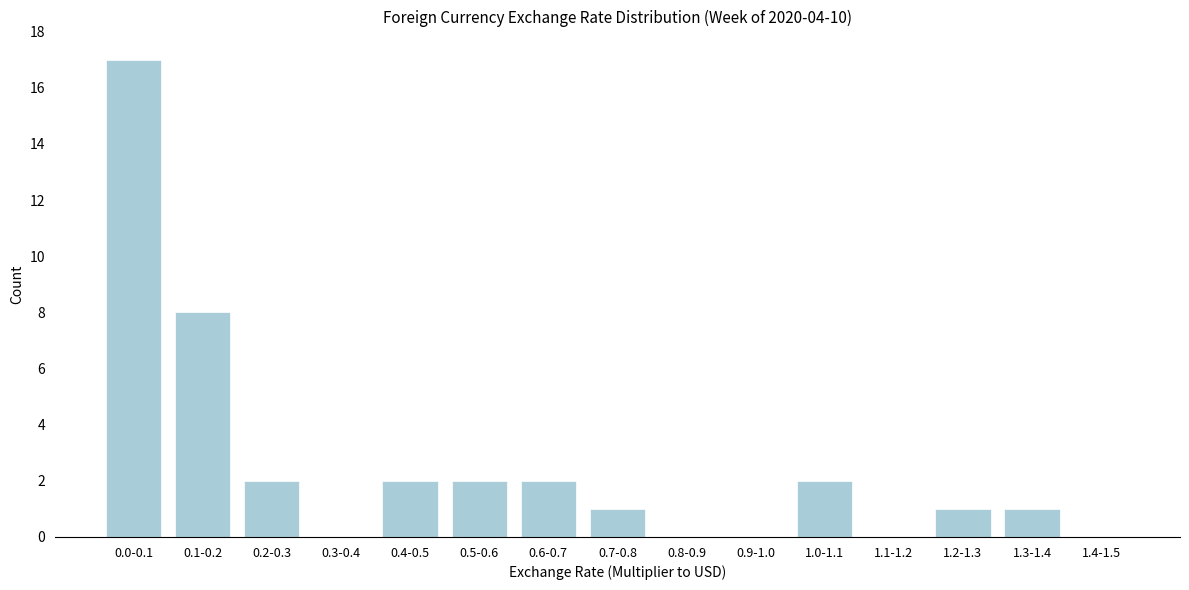

Reading left to right, extract all data points from this chart.

0.0-0.1=17	0.1-0.2=8	0.2-0.3=2	0.3-0.4=0	0.4-0.5=2	0.5-0.6=2	0.6-0.7=2	0.7-0.8=1	0.8-0.9=0	0.9-1.0=0	1.0-1.1=2	1.1-1.2=0	1.2-1.3=1	1.3-1.4=1	1.4-1.5=0